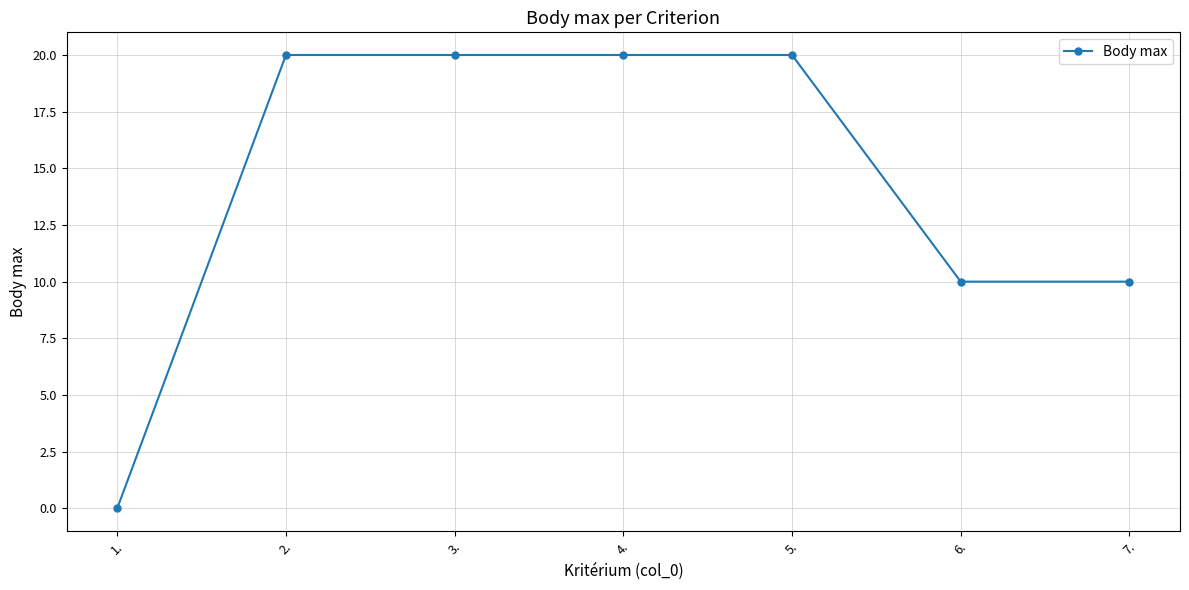

What is the difference between the values at 3. and 6.?

10